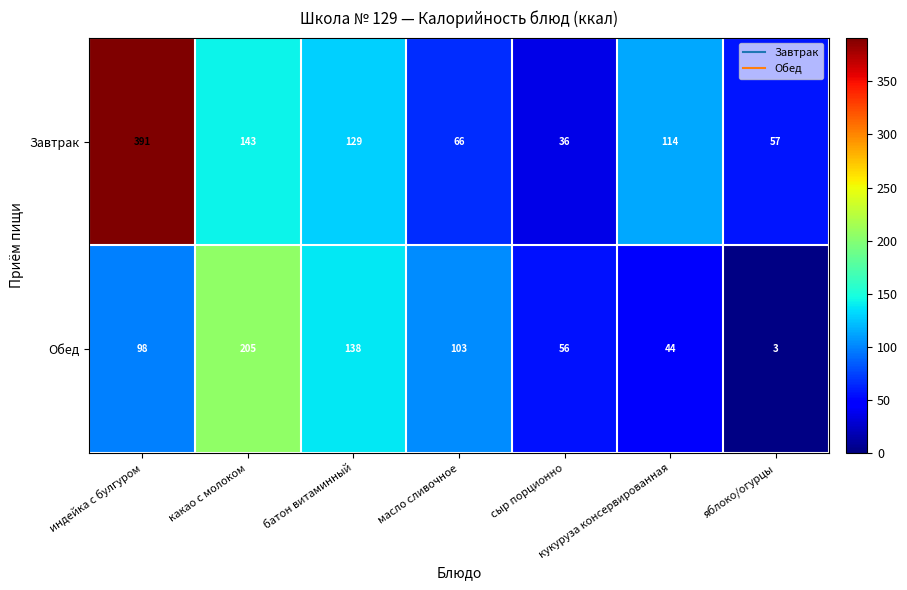

Rank the series by their average value, from lowest to highest.

Обед, Завтрак